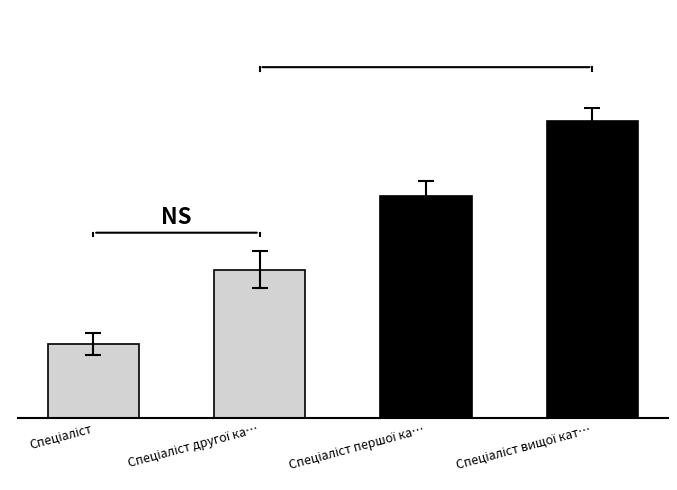

Rank the categories by value from lowest to highest.

Спеціаліст, Спеціаліст другої ка…, Спеціаліст першої ка…, Спеціаліст вищої кат…